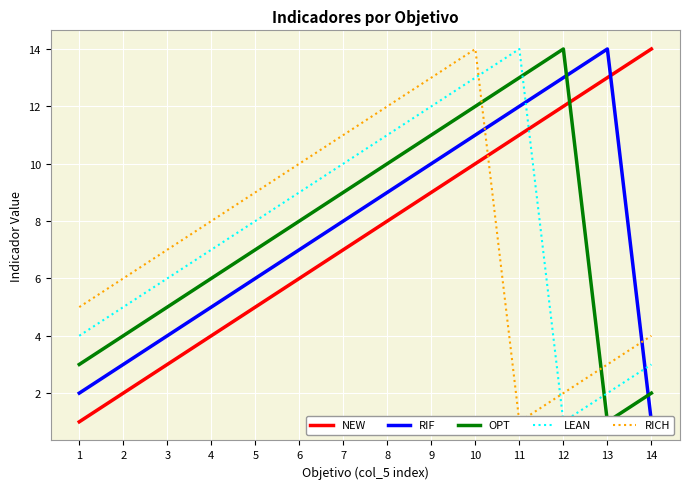

At which category does LEAN reach its first local peak?

11